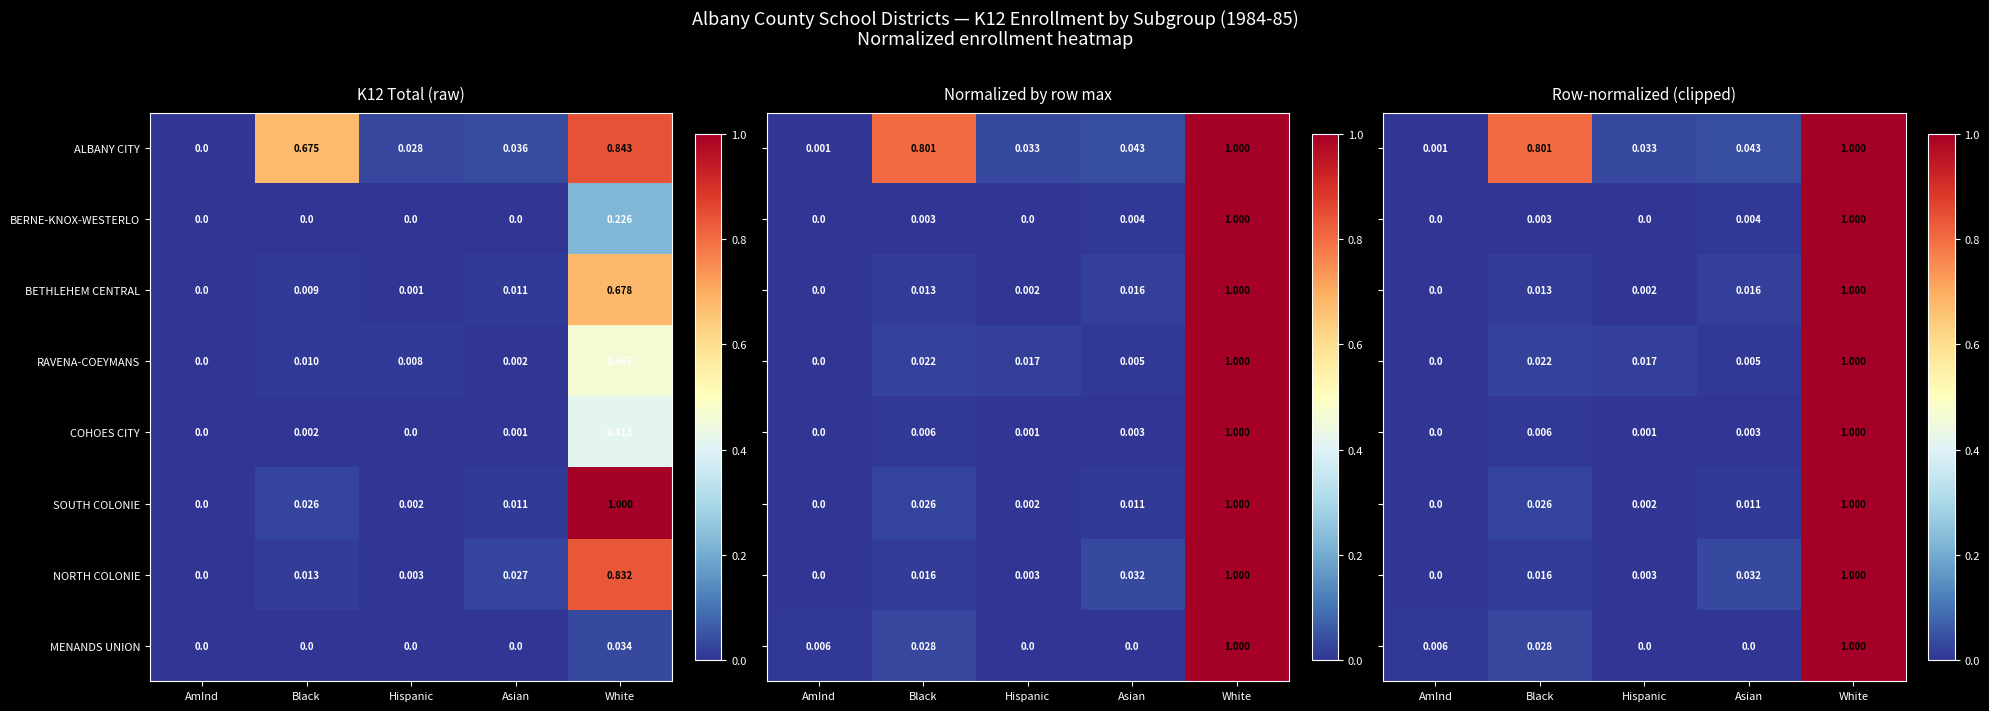

Is the value of ALBANY CITY at Black greater than the value of SOUTH COLONIE at Hispanic?

Yes